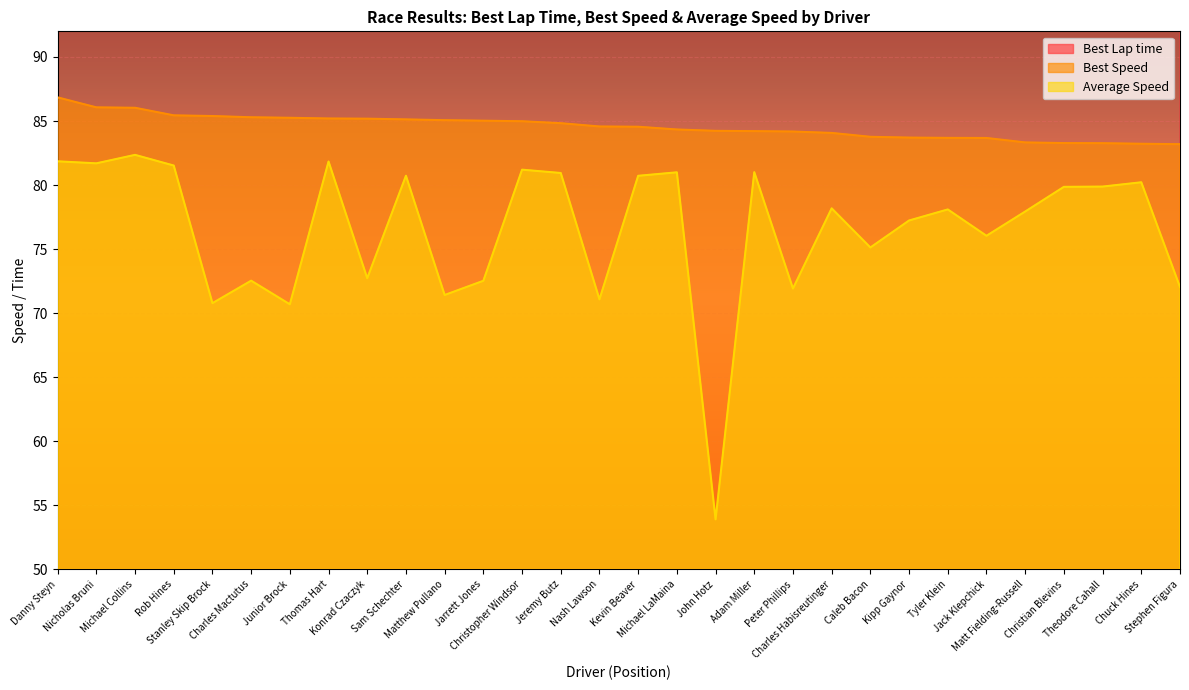

What is the difference between the Average Speed values at Jack Klepchick and Kipp Gaynor?

1.2